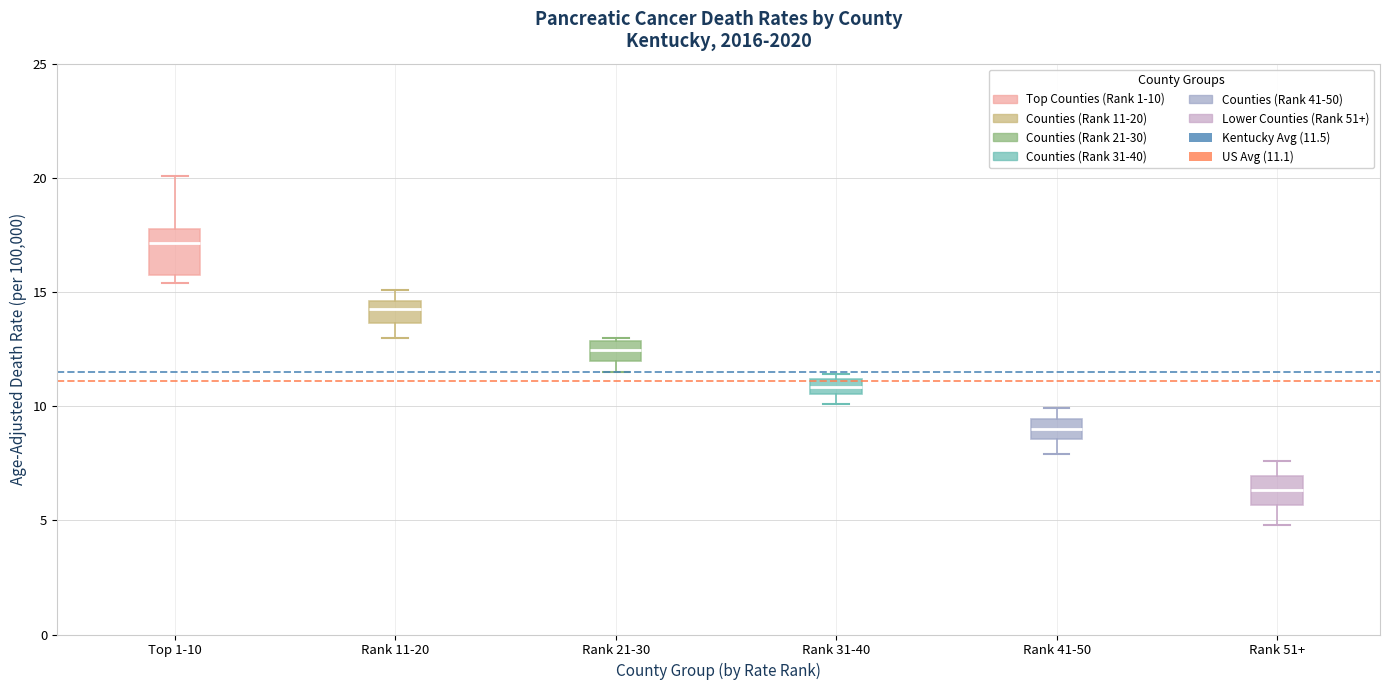

Which box has the lowest median line?

Rank 51+